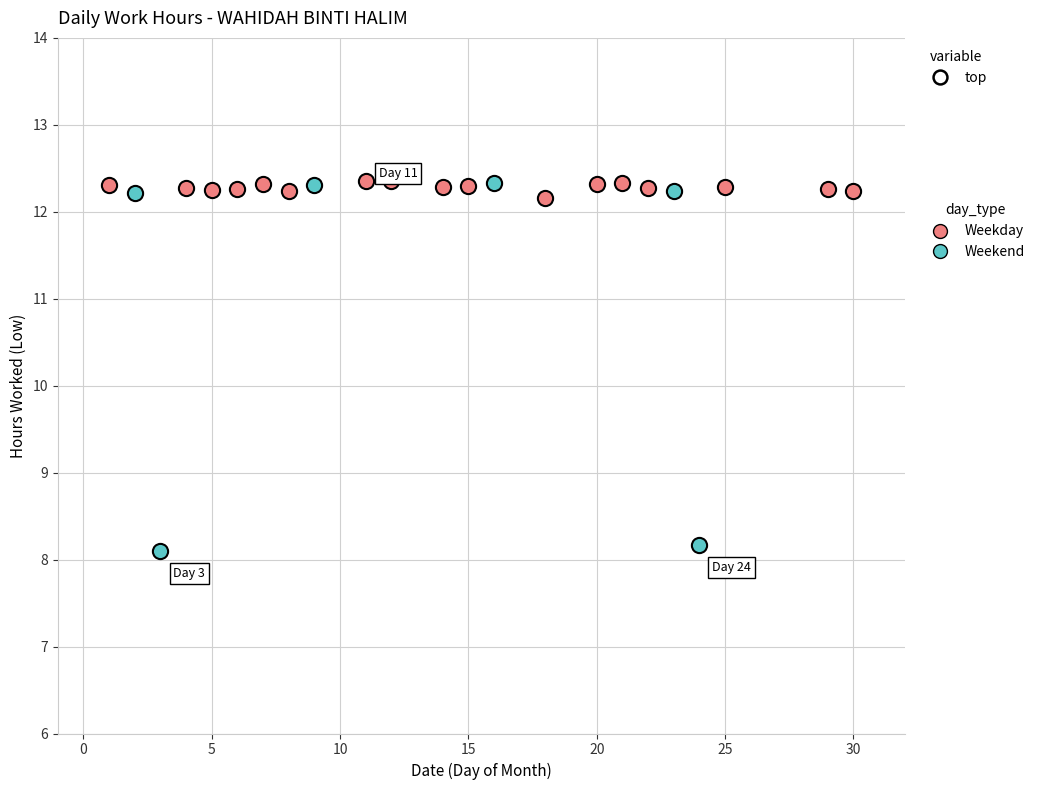

Which series contains the lowest Y value?

Weekend